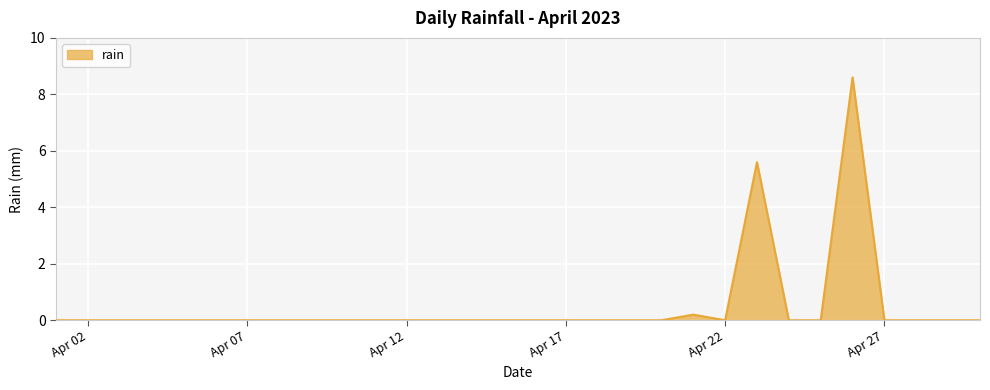

What is the difference between the maximum and minimum values?

8.6